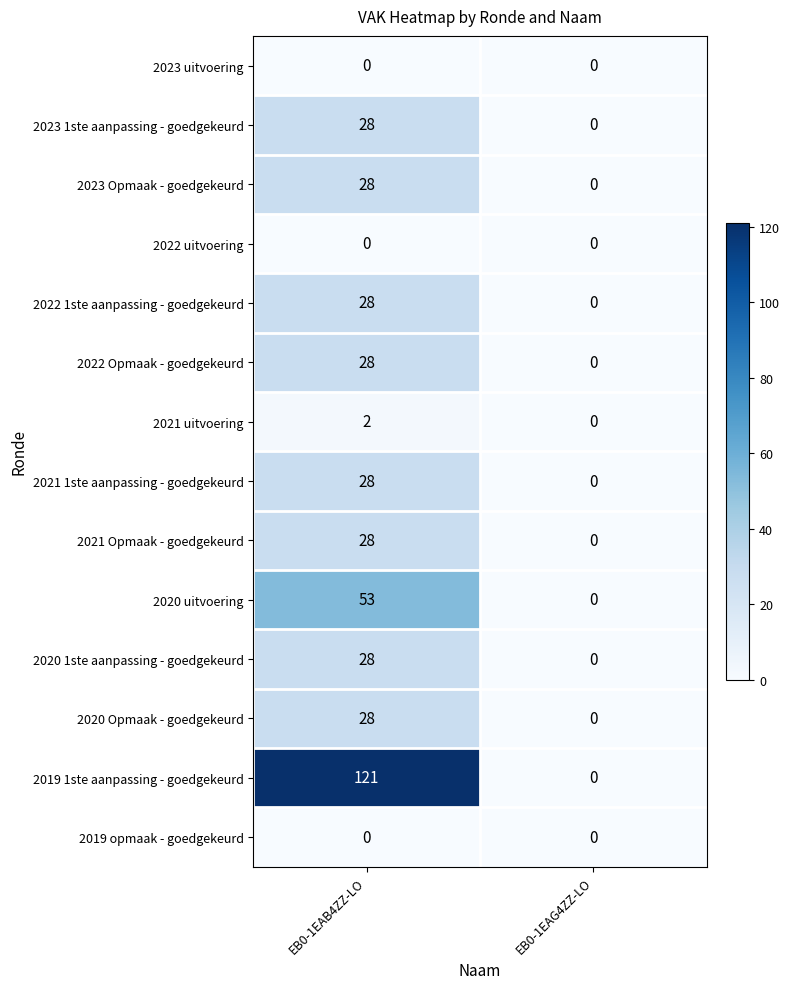

At which label does 2020 1ste aanpassing - goedgekeurd reach its peak?

EB0-1EAB4ZZ-LO